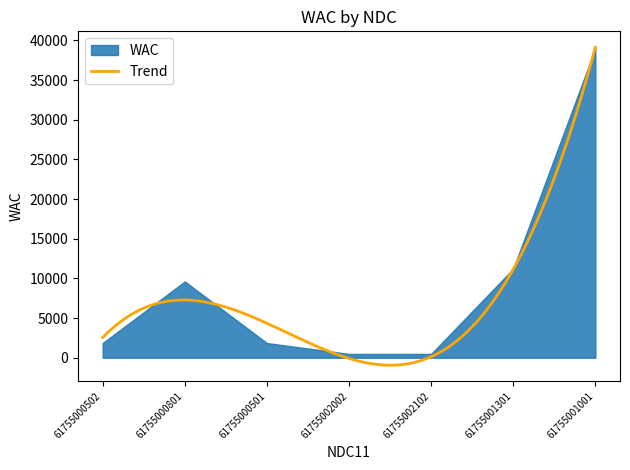

Reading left to right, extract all data points from this chart.

61755000502=1850.0	61755000801=9609.6	61755000501=1850.0	61755002002=477.4	61755002102=477.4	61755001301=11212.5	61755001001=39000.0